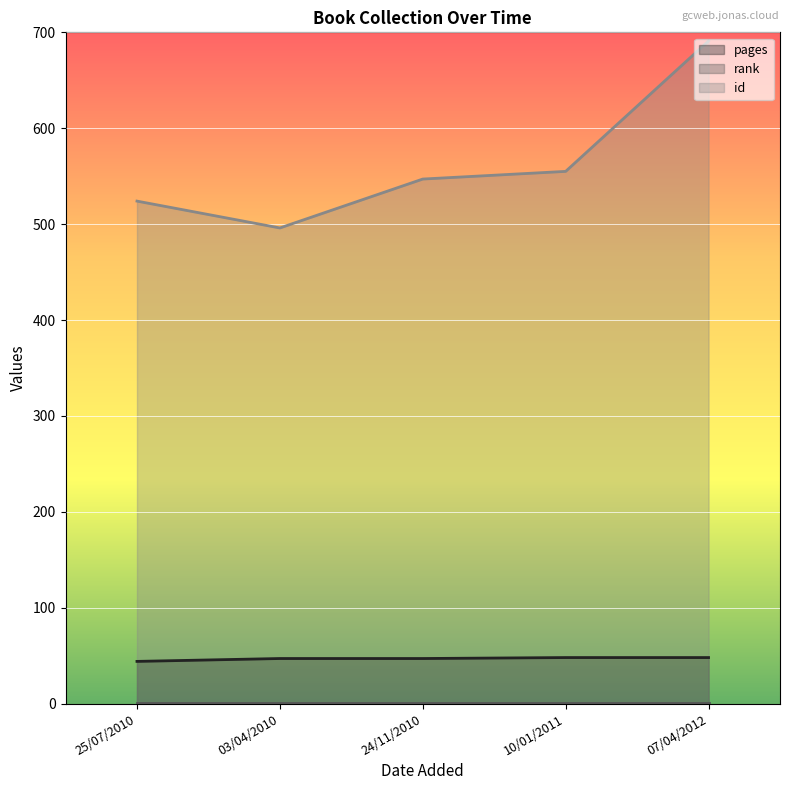

True or false: id and pages intersect in this chart.

False